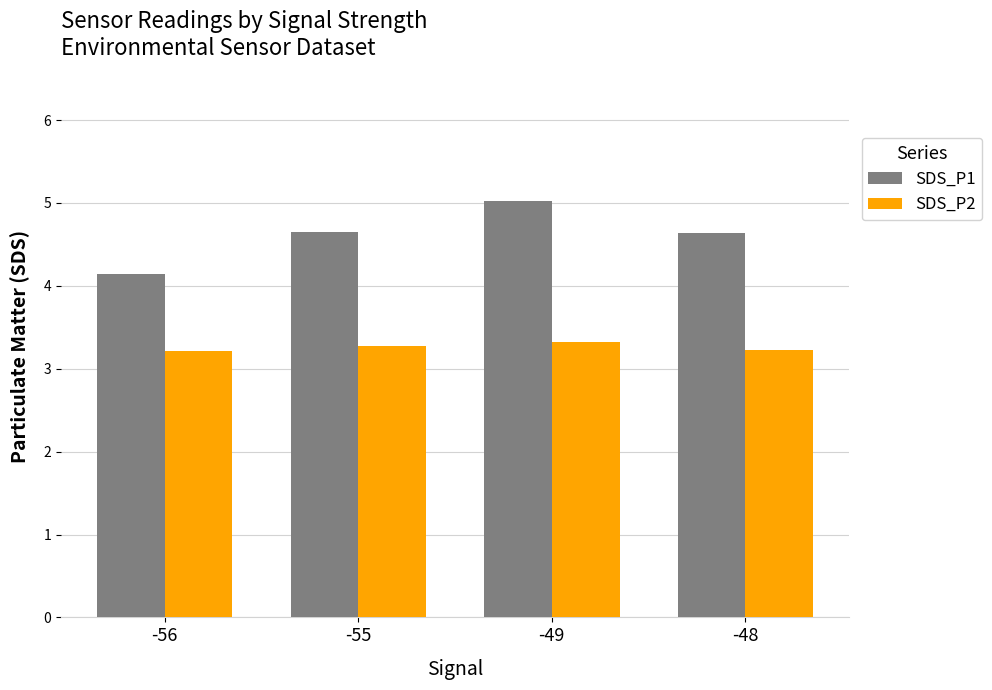

What is the average value of the SDS_P2 series?

3.3